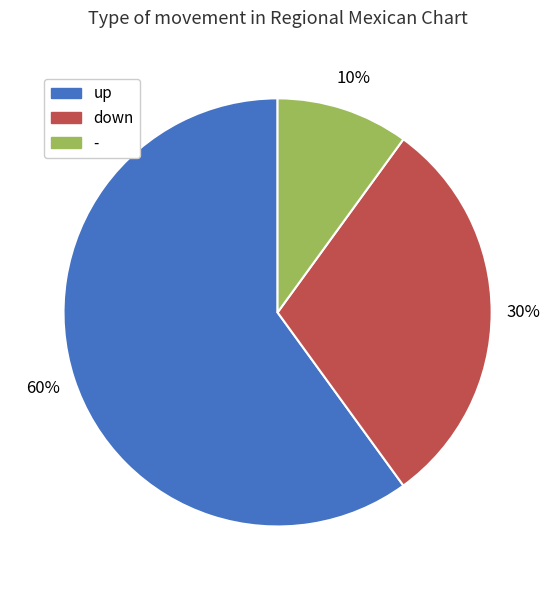

Approximately how many times larger is the value at down compared to up?

0.5